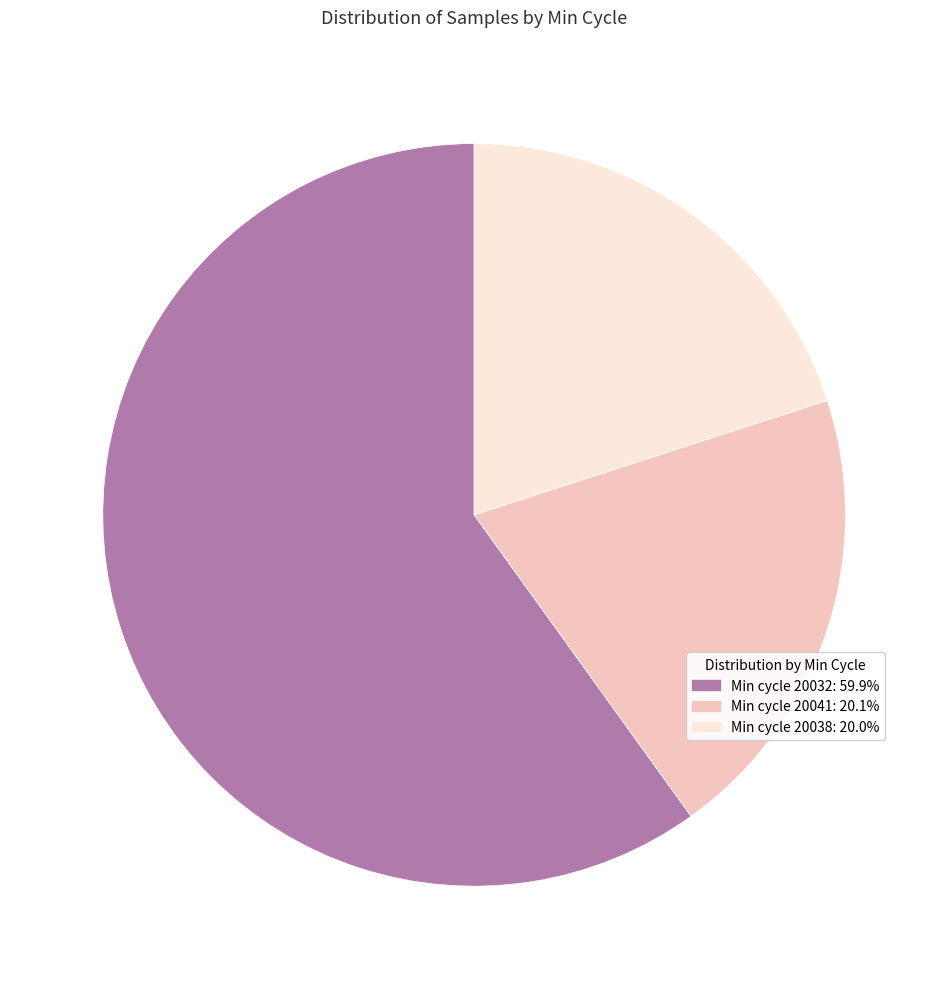

Approximately how many times larger is the value at Min cycle 20032: 59.9% compared to Min cycle 20041: 20.1%?

3.0